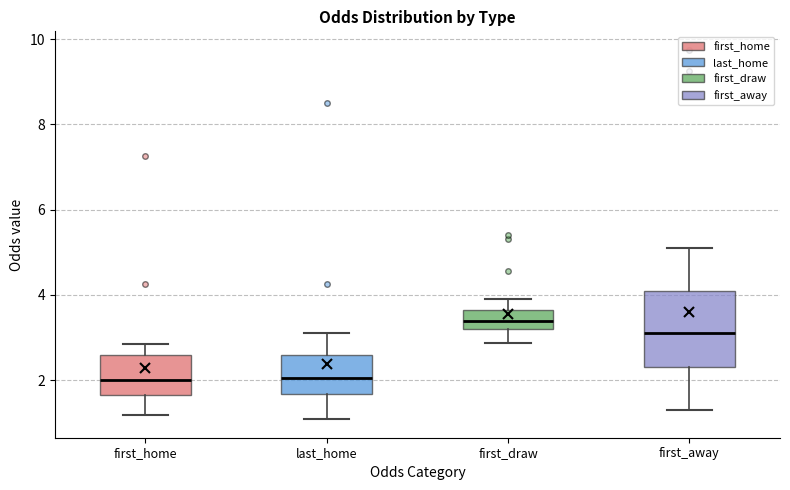

Reading left to right, transcribe this box plot: for each box, give where its median line is, the range the box spans, and where its two whiskers end, as read against the y-axis. The values are not printed on the chart, so give them approximately, as read against the axis.

first_home: median 2.0, box 1.6 to 2.6, whiskers 1.2 to 2.8
last_home: median 2.0, box 1.6 to 2.6, whiskers 1.0 to 3.2
first_draw: median 3.4, box 3.2 to 3.6, whiskers 2.8 to 4.0
first_away: median 3.2, box 2.4 to 4.0, whiskers 1.2 to 5.2